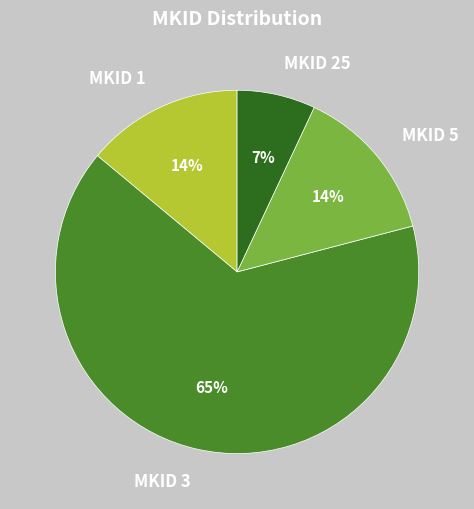

Approximately how many times larger is the value at MKID 25 compared to MKID 1?

0.5